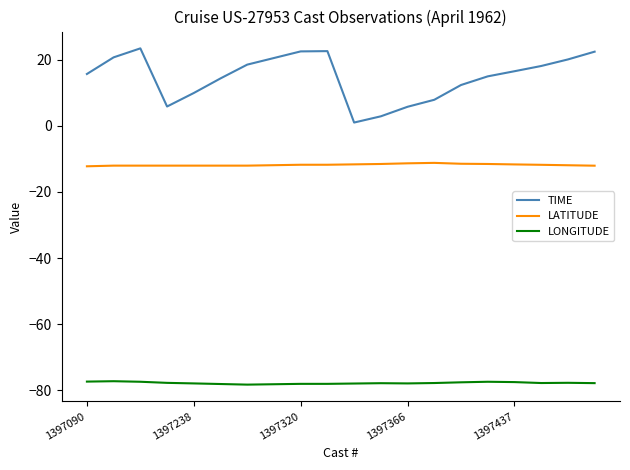

List the series in order of their overall mean, highest first.

TIME, LATITUDE, LONGITUDE